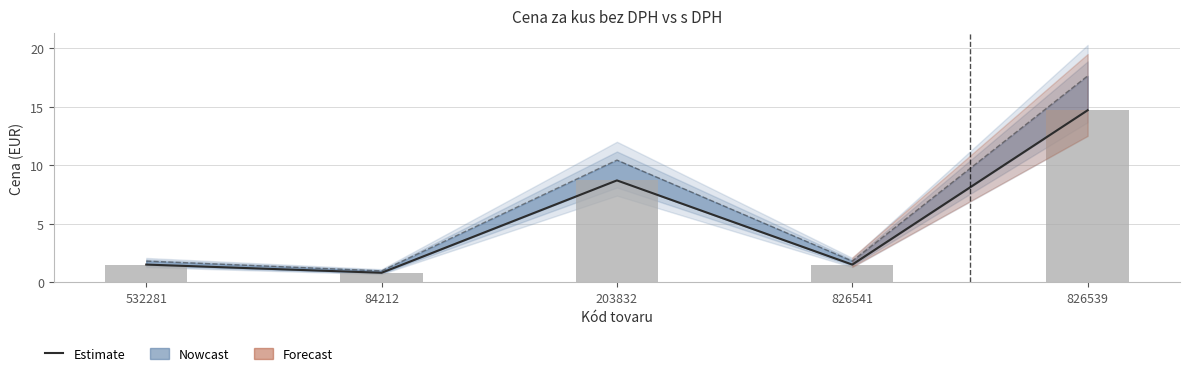

Reading left to right, transcribe all the data shown in this chart.

Estimate: 532281=1.5	84212=0.8	203832=8.7	826541=1.5	826539=14.7
Cena za kus bez DPH: 532281=1.5	84212=0.8	203832=8.7	826541=1.5	826539=14.7